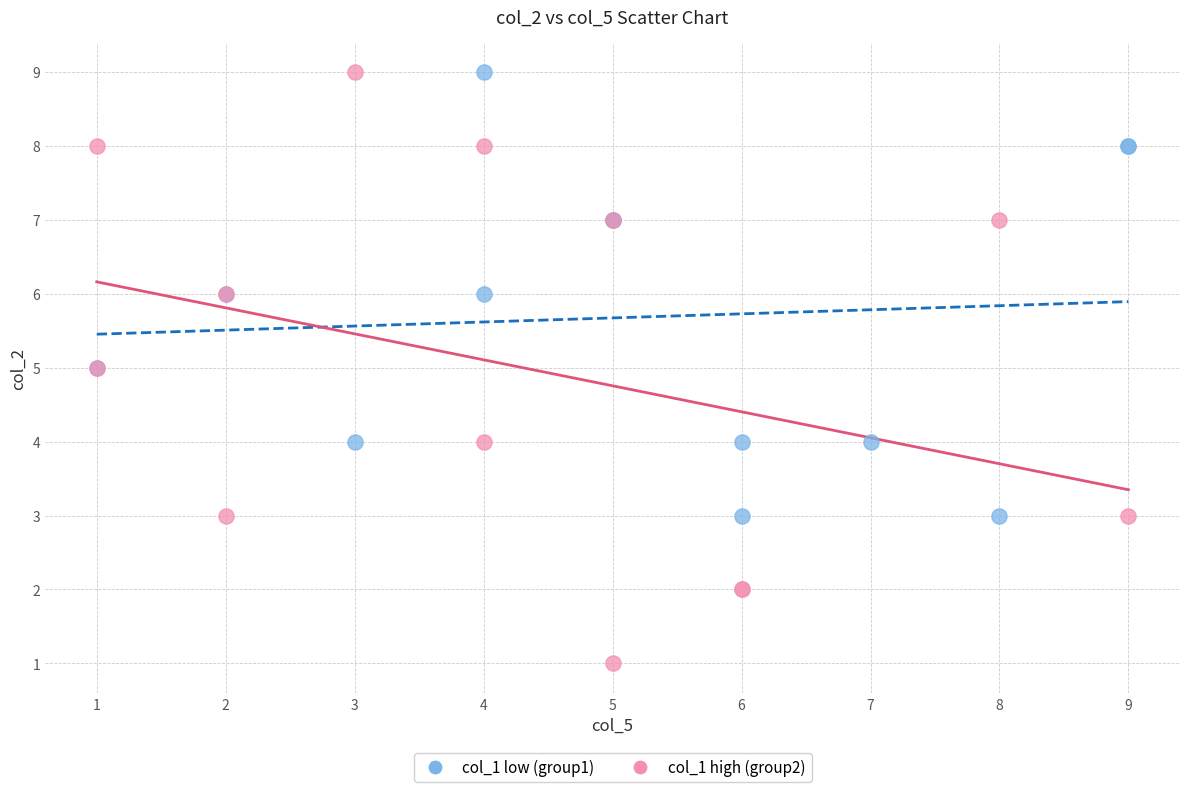

Which series reaches the minimum Y coordinate?

col_1 high (group2)